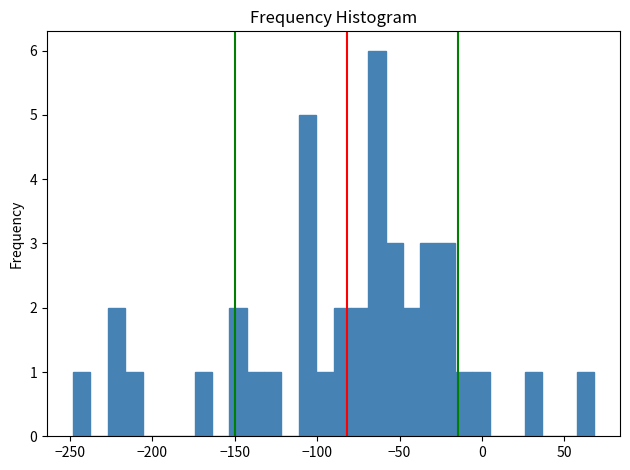

Read against the x-axis, roughly where is the centre of the tallest bar?

-65